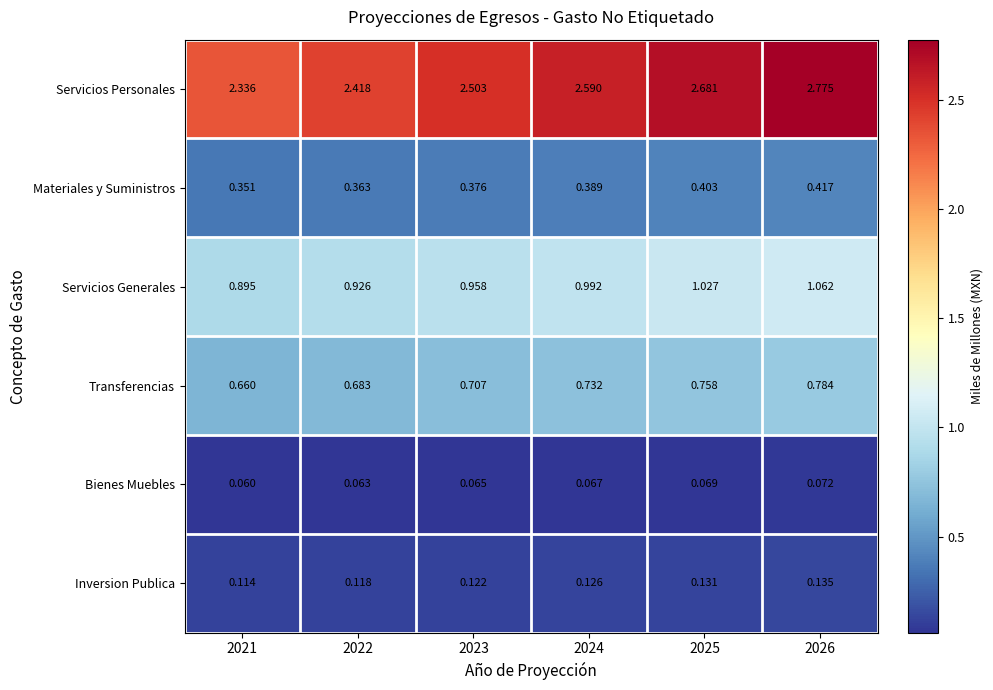

Between 2021 and 2023, which series saw the biggest shift?

Servicios Personales